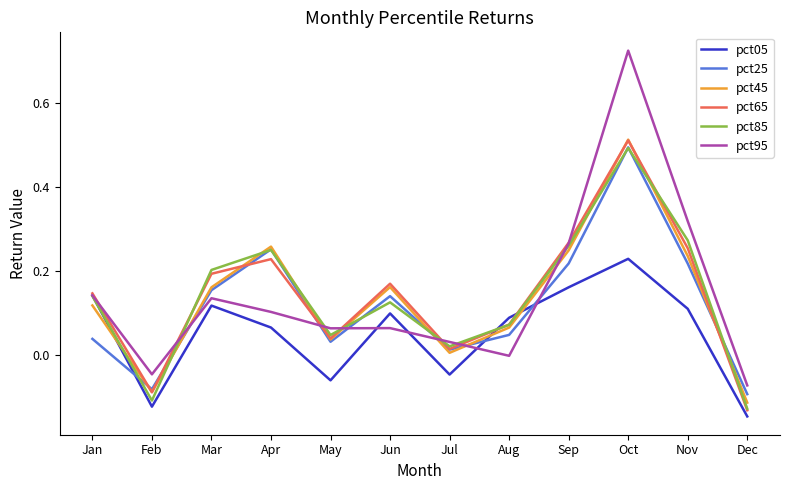

Count the number of categories in the chart.

12